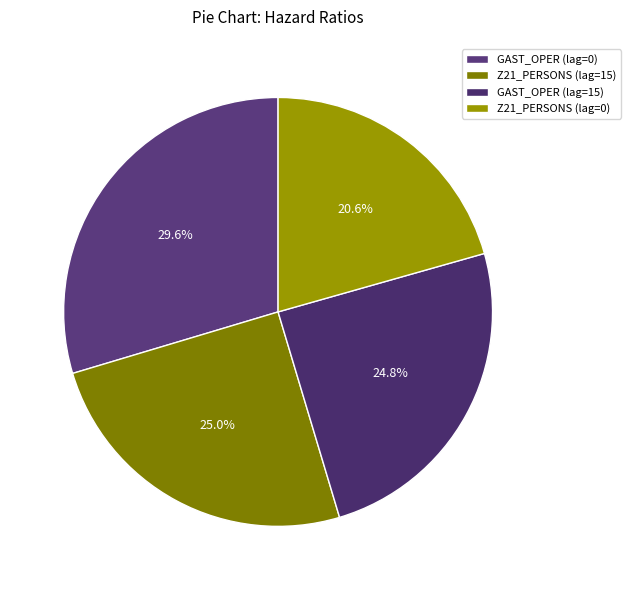

To the nearest percent, what portion does GAST_OPER (lag=15) represent?

25%